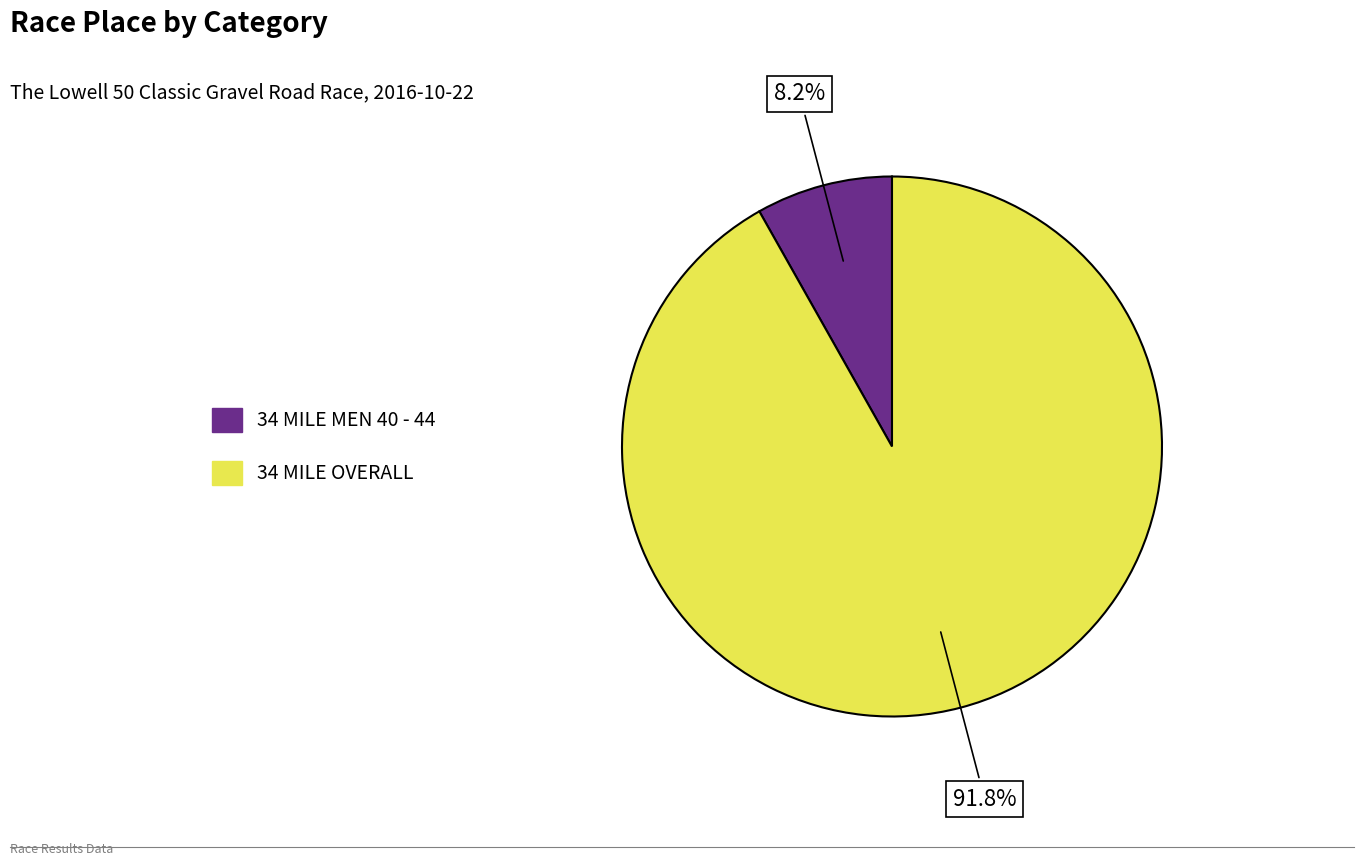

Which category has the biggest portion of the pie?

34 MILE OVERALL